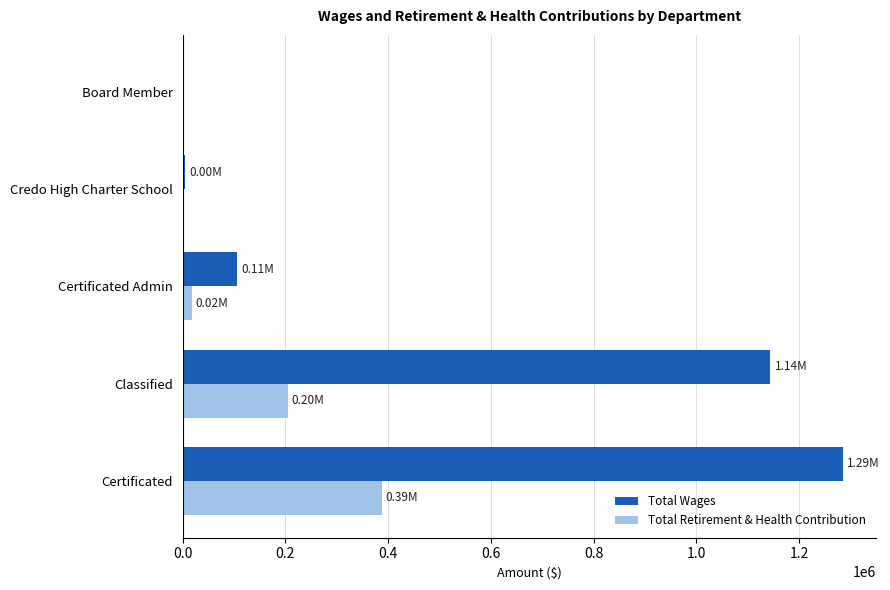

Count the number of data series in this chart.

2